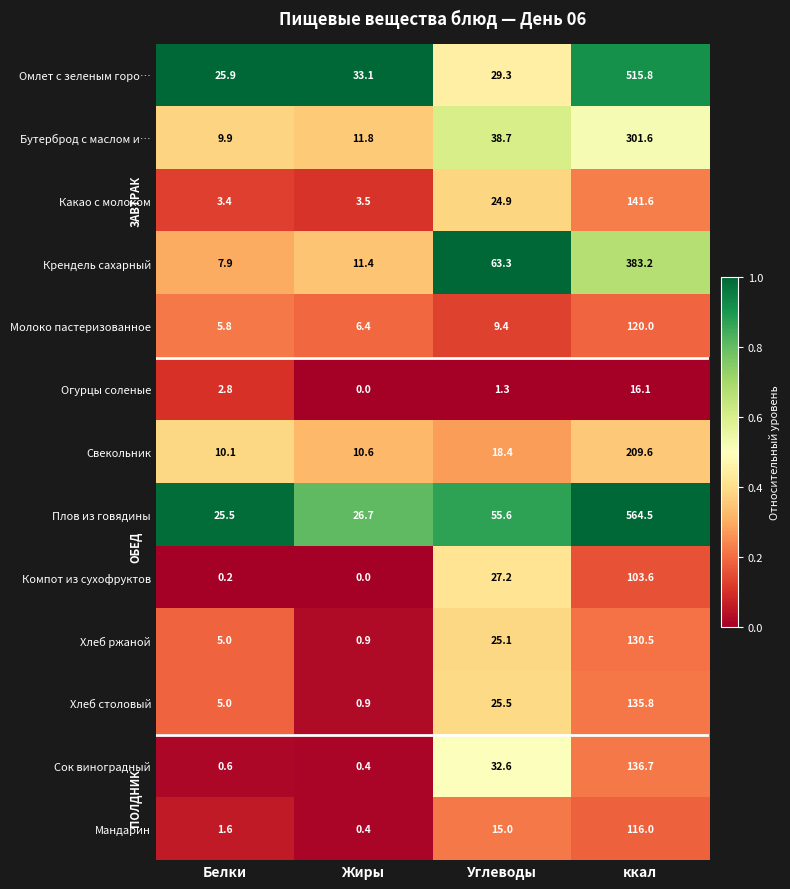

Which series has the largest total across all categories?

Плов из говядины